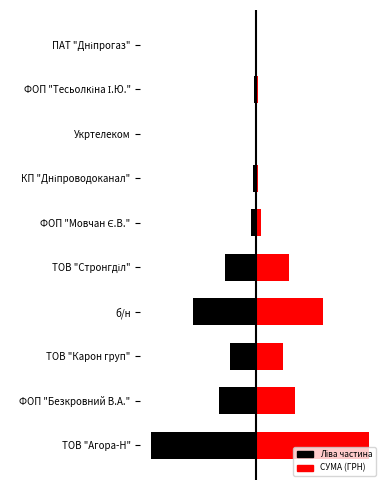

What is the total value across all series at б/н?

5215.2